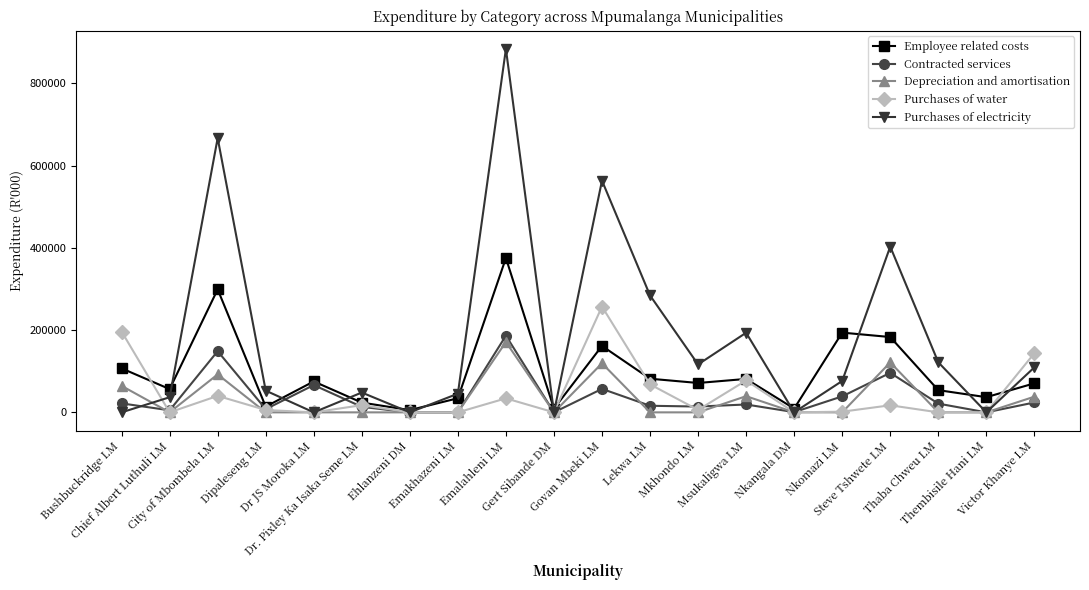

True or false: Depreciation and amortisation has more than 1 interior local peaks.

True